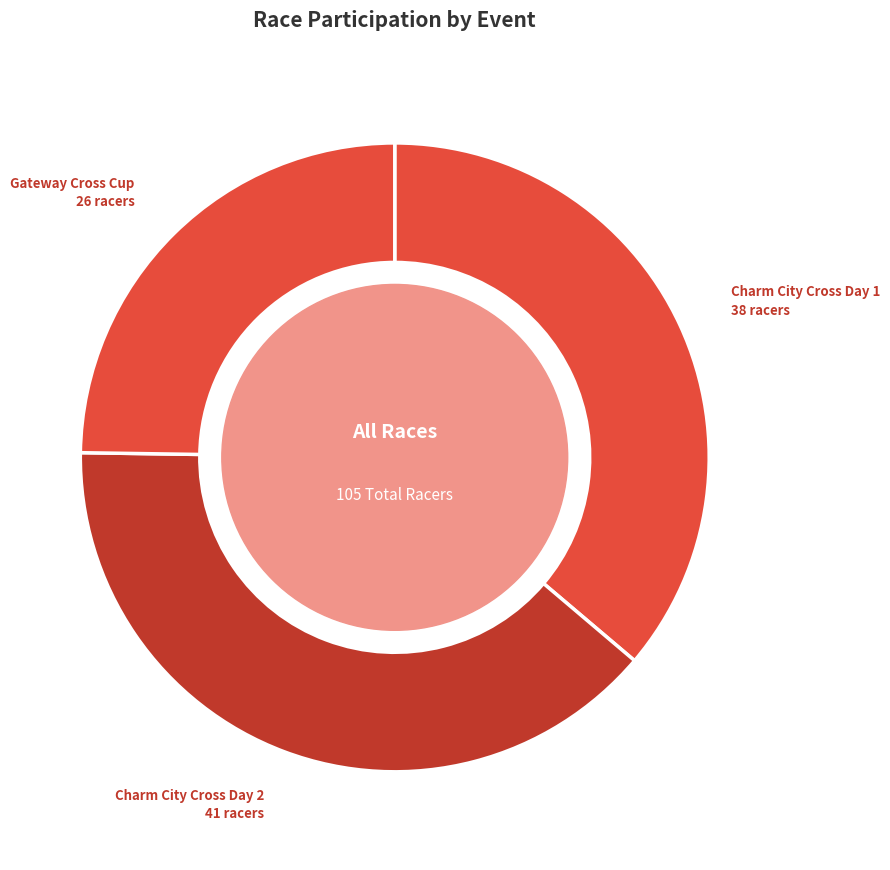

The Charm City Cross Day 1 slice represents 36% of the pie. True or false?

True